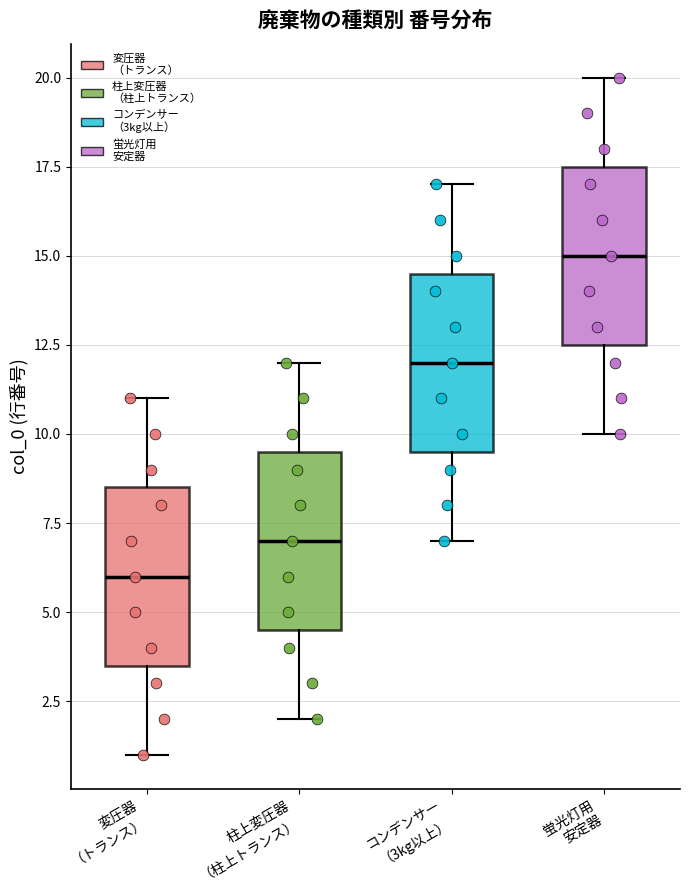

Which box has the lowest median line?

変圧器 （トランス）